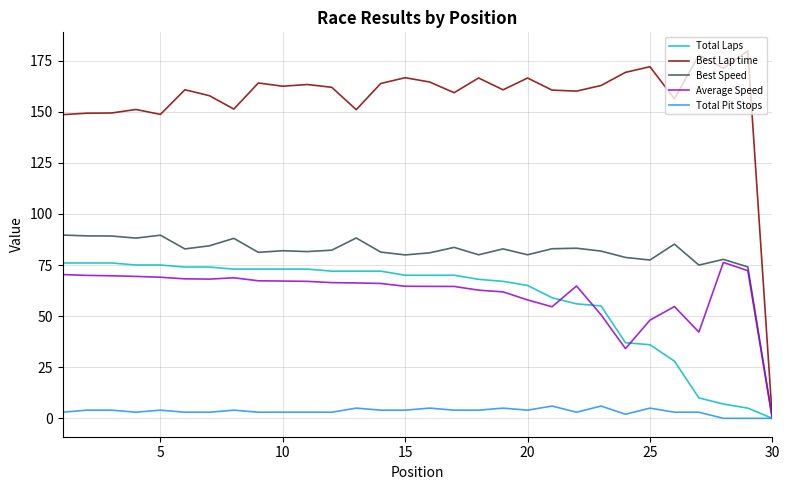

Which series has the widest spread of values?

Best Lap time